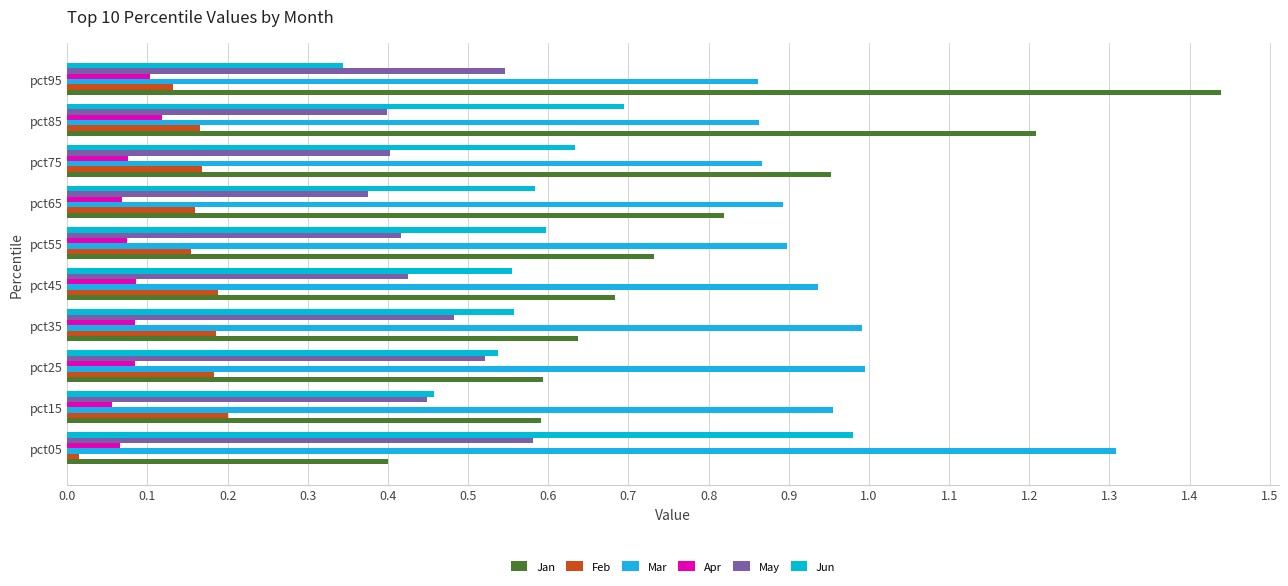

At which category does the chart reach its minimum across all series?

pct05